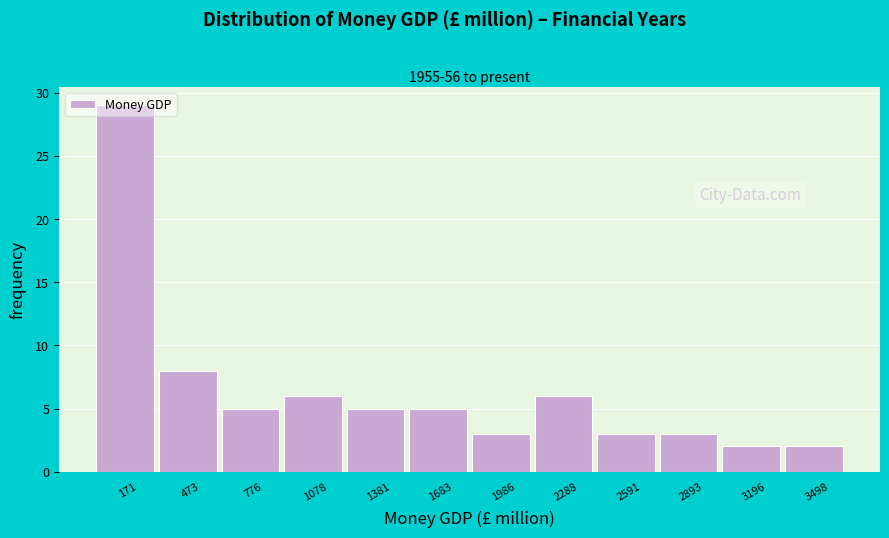

The value at 171 is 52. True or false?

False